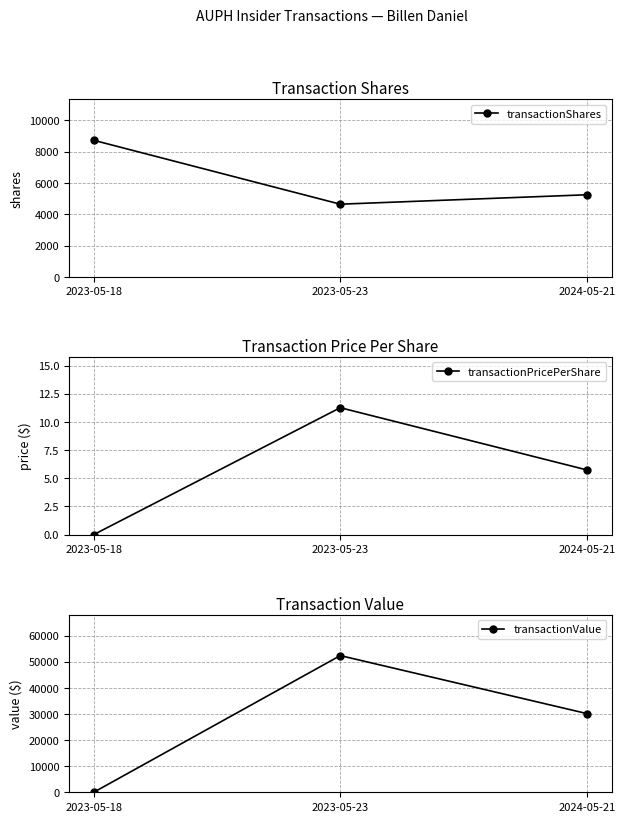

Does the chart display data point markers on the line(s)?

Yes